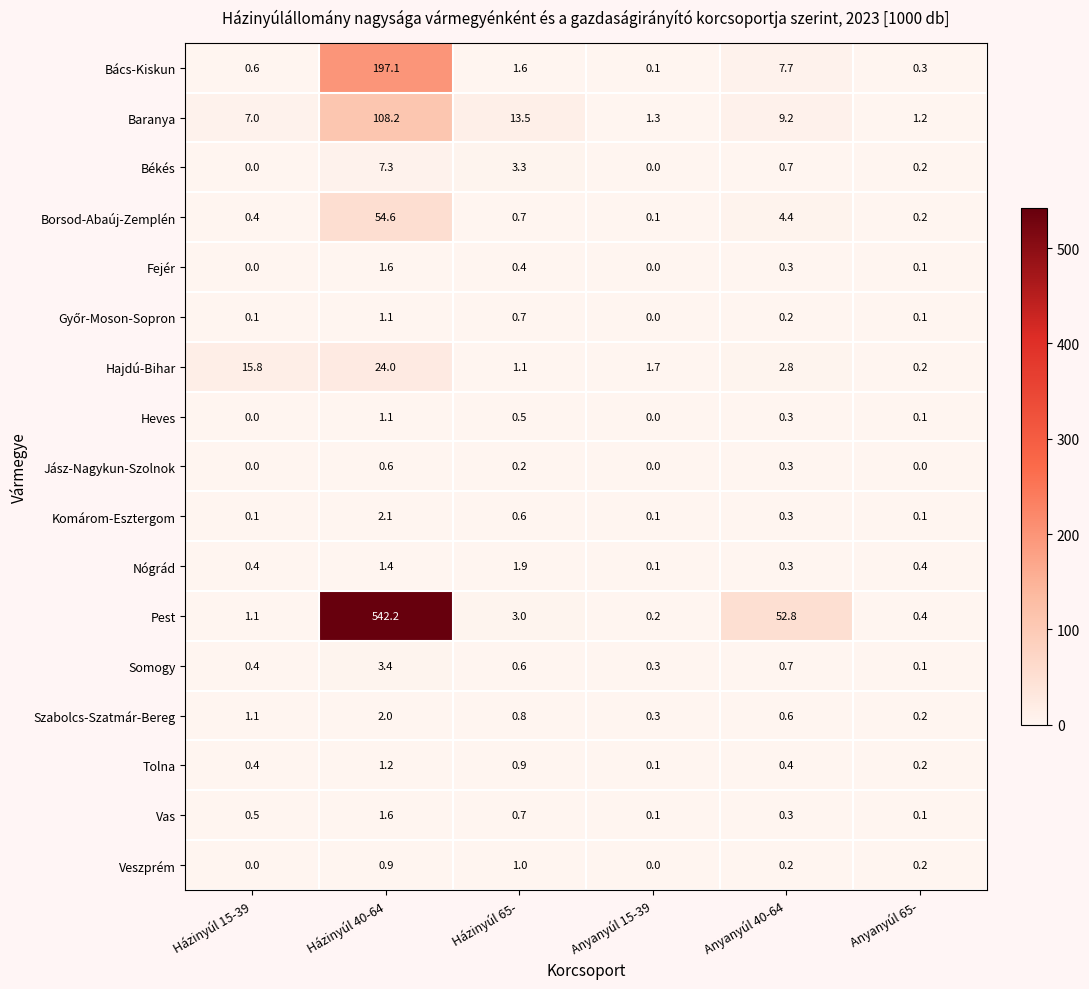

Which series changed the most between Házinyúl 15-39 and Anyanyúl 40-64?

Pest